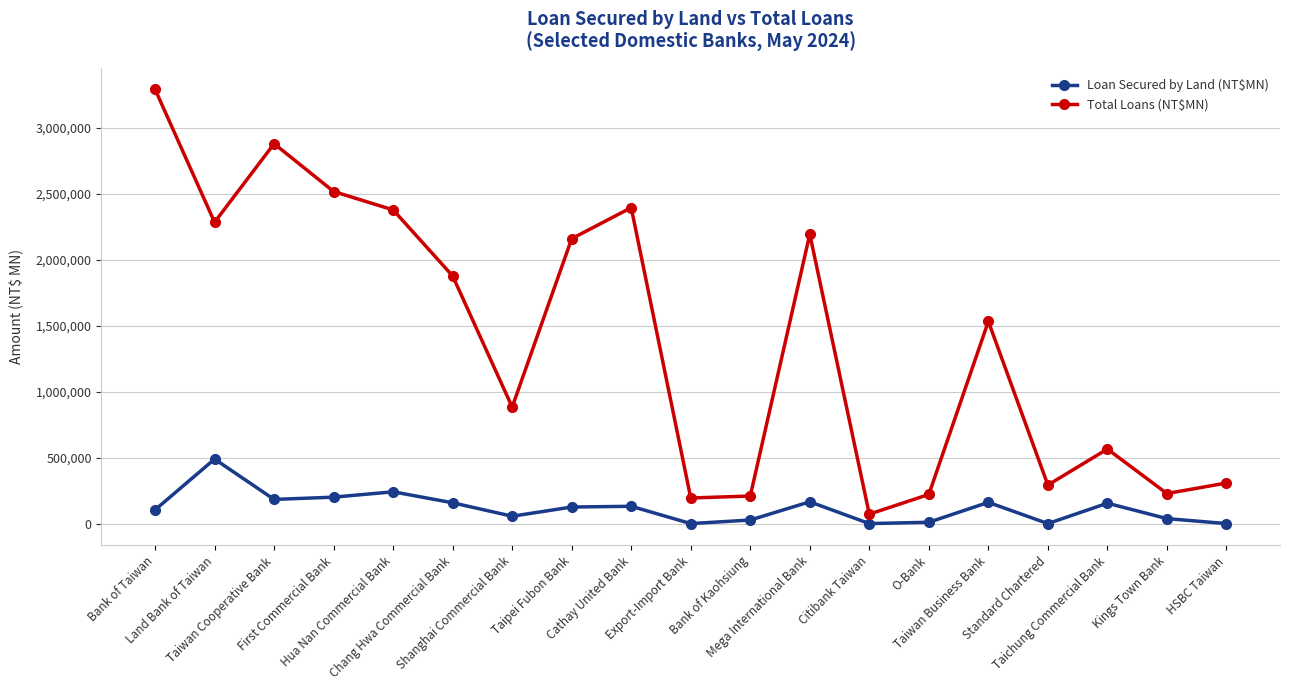

Rank the series at Taichung Commercial Bank from lowest to highest value.

Loan Secured by Land (NT$MN), Total Loans (NT$MN)